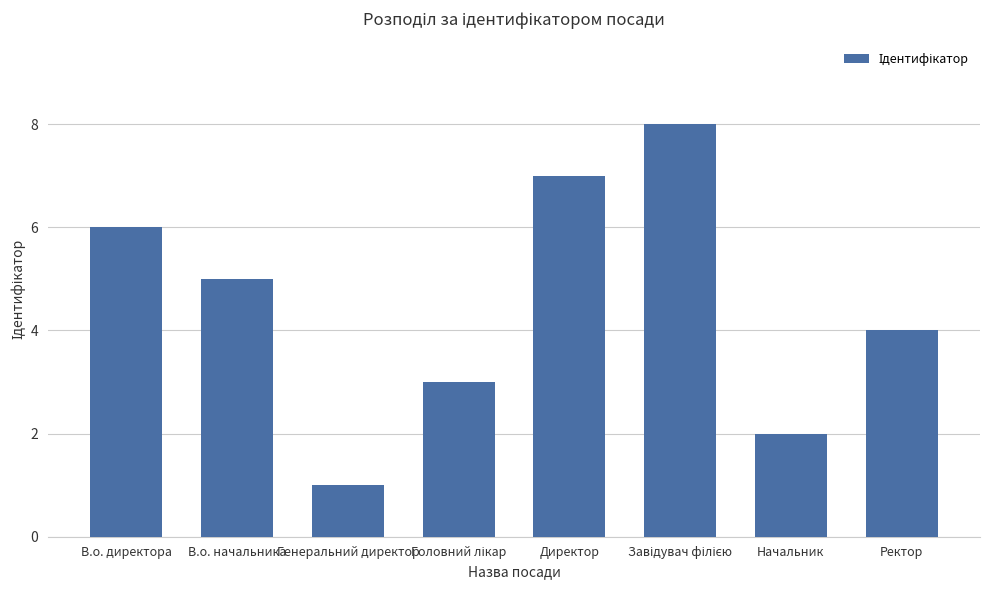

The value at В.о. начальника is 5. True or false?

True